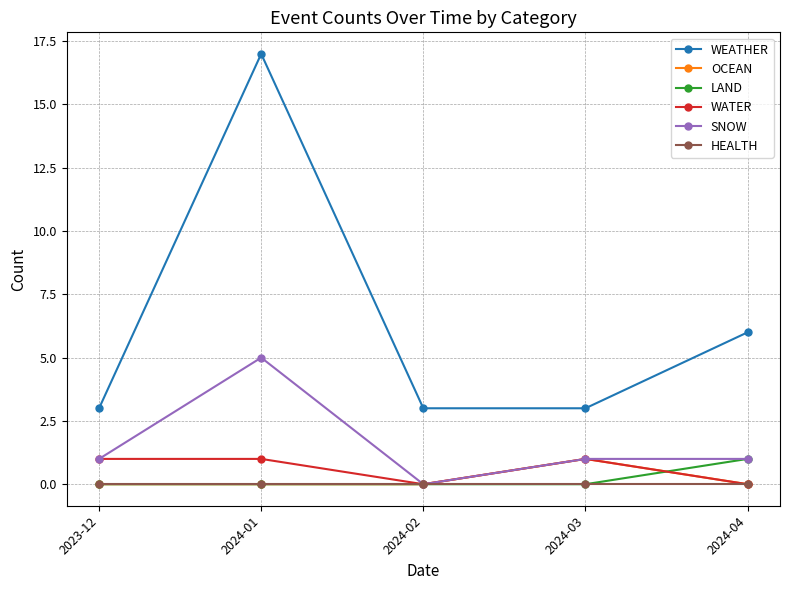

Is the value of OCEAN at 2024-01 greater than the value of SNOW at 2023-12?

No